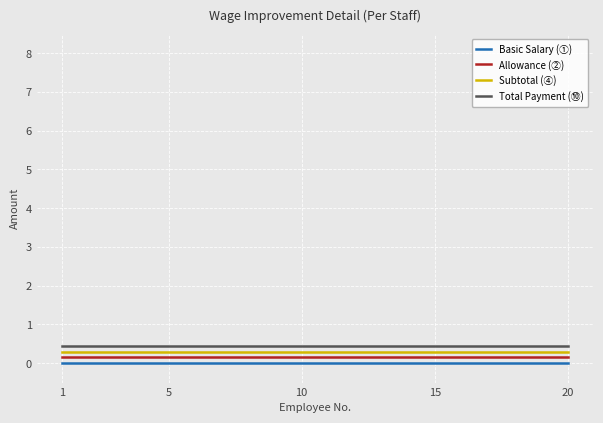

What are all the series names shown in the legend?

Basic Salary (①), Allowance (②), Subtotal (④), Total Payment (⑩)